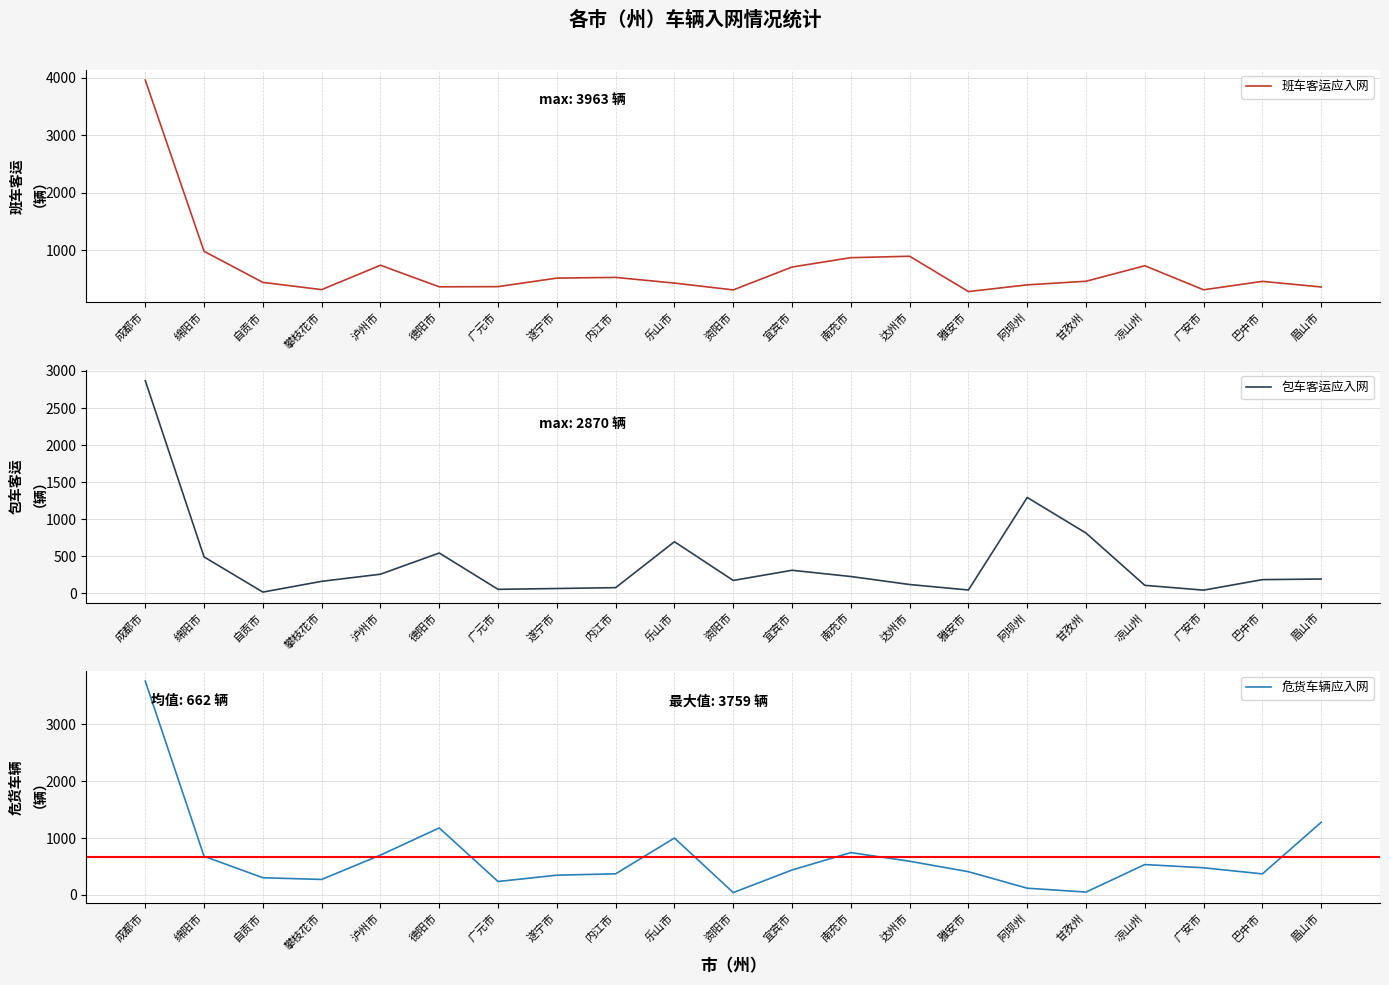

At which category does the chart reach its peak across all series?

成都市